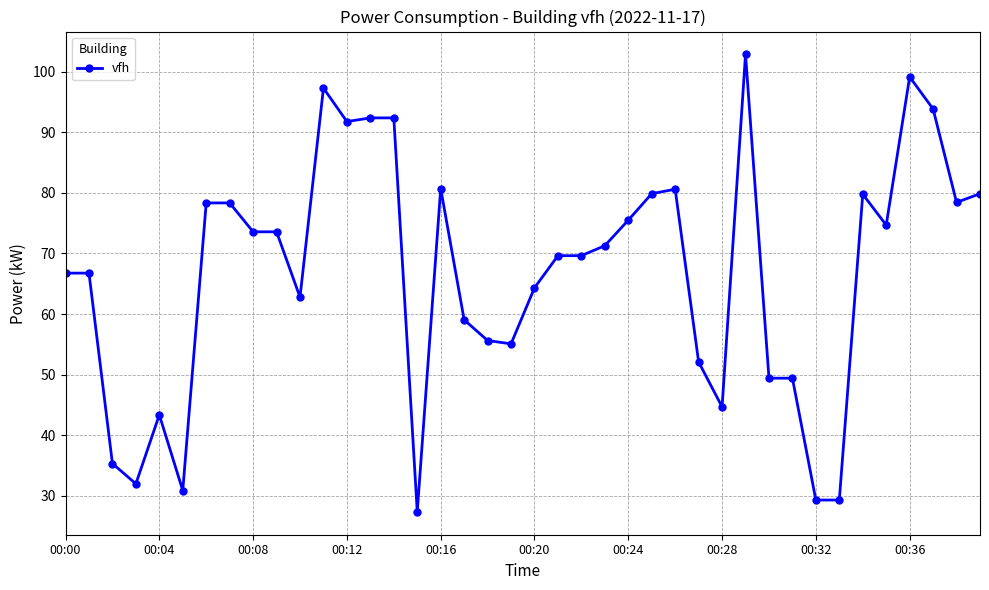

What is the maximum value shown in the chart?

102.9